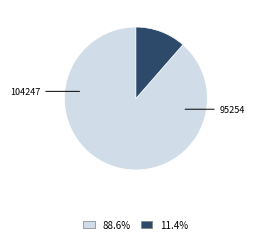

To the nearest percent, what is the average slice percentage?

50%